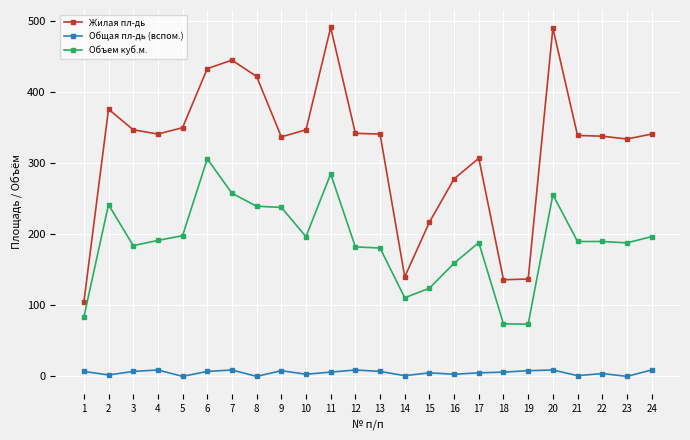

At how many categories does at least one series exceed 129?

23